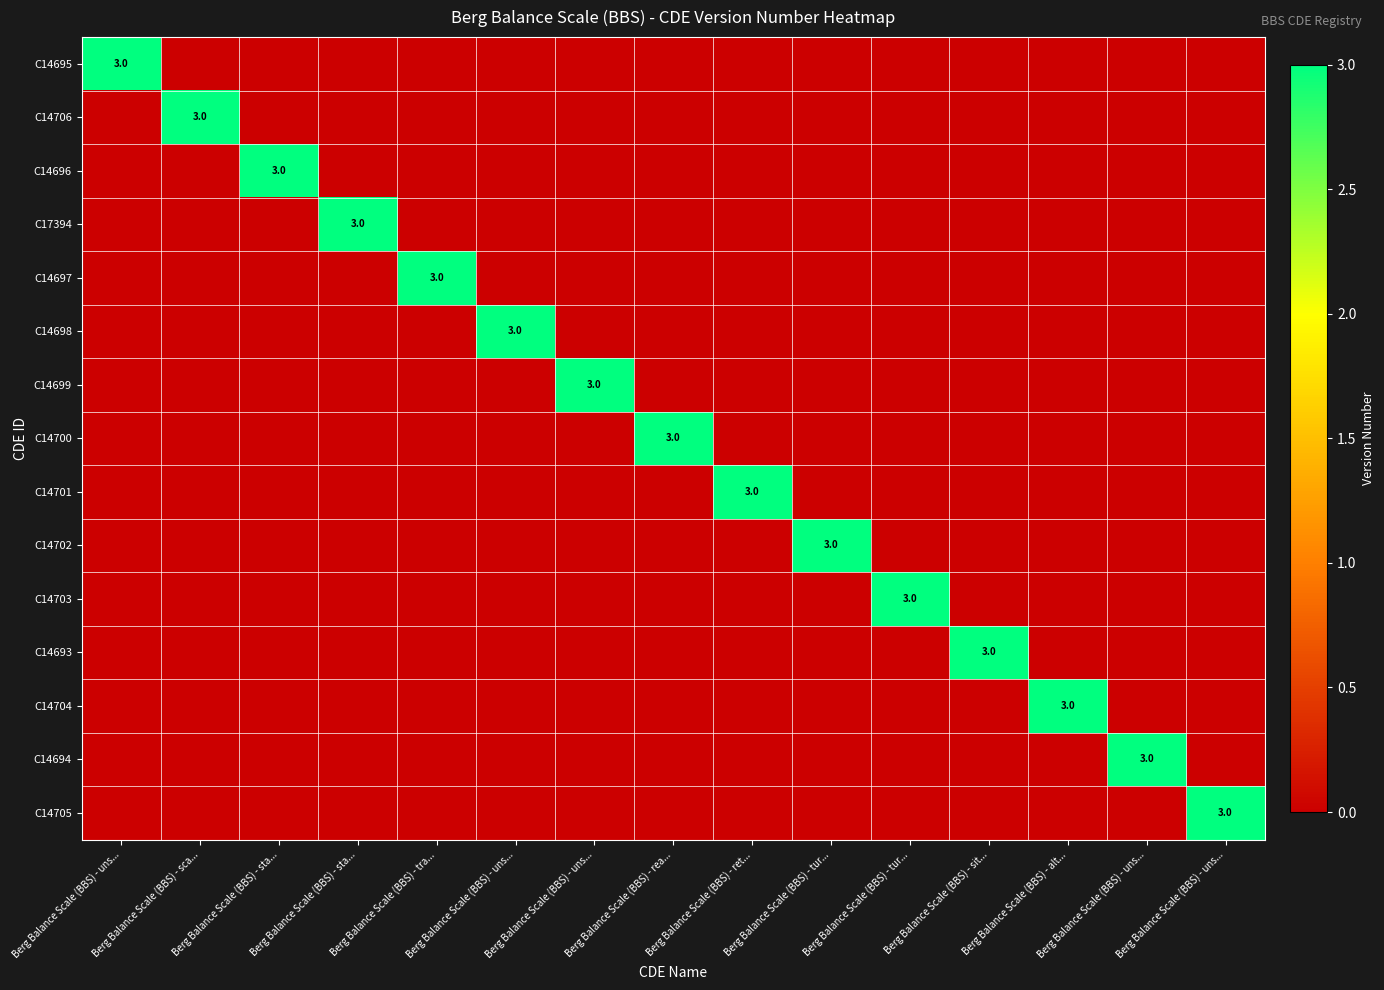

What is the difference between the highest and lowest values at Berg Balance Scale (BBS) - tra...?

3